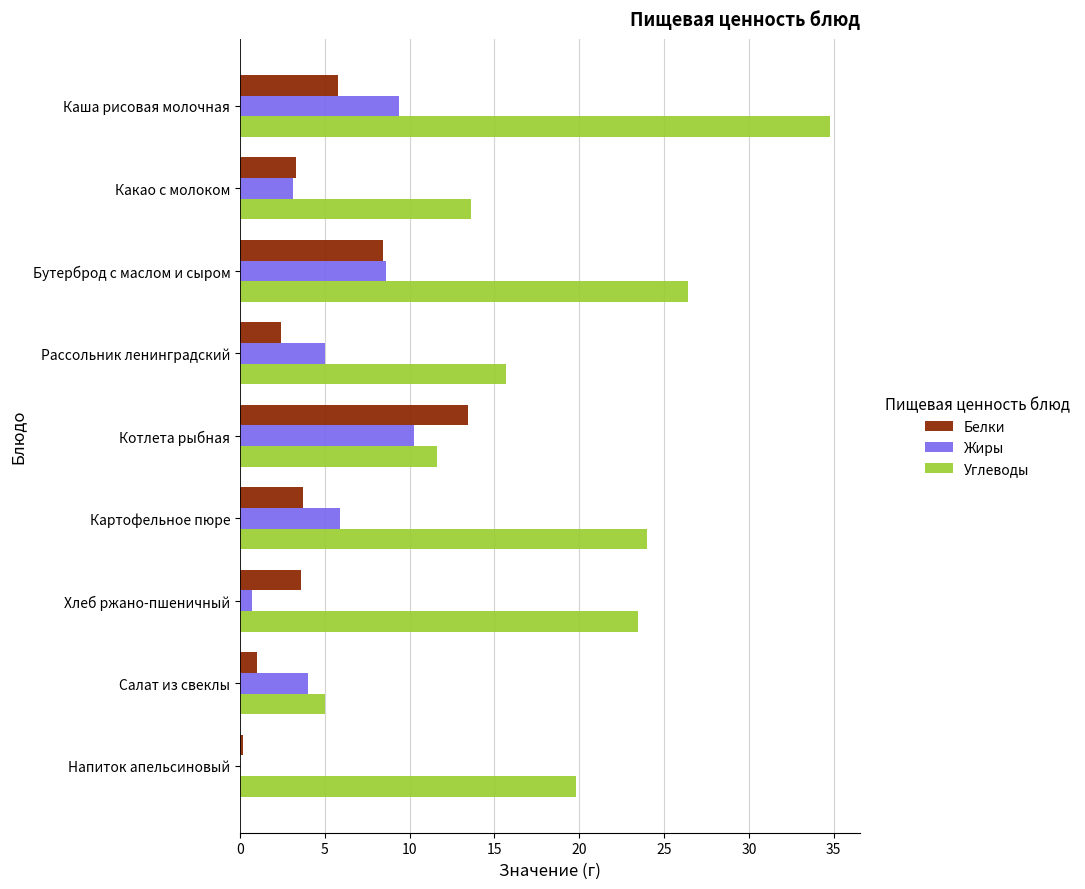

Is it true that Белки equals 1.9 at Каша рисовая молочная?

False